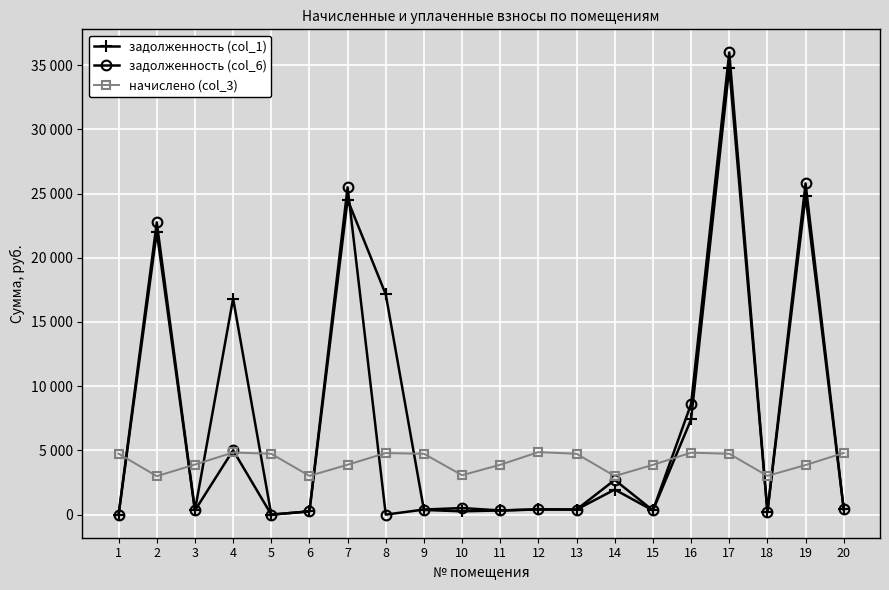

Reading right to left, what are all the values shown in this chart?

задолженность (col_1): 400.0	24816.2	225.4	34798.9	7408.8	322.9	1950.8	394.6	405.5	323.5	255.6	364.1	17141.1	24514.5	251.3	0.0	16822.6	324.8	22003.9	0.0
задолженность (col_6): 400.0	25781.1	223.3	35982.6	8614.3	322.9	2701.0	394.6	405.5	323.5	511.1	394.6	0.0	25485.1	251.3	0.0	5012.1	324.8	22752.4	3.4
начислено (col_3): 4800.1	3859.8	3015.6	4734.6	4822.0	3875.0	3001.0	4734.6	4865.8	3882.4	3066.6	4734.6	4792.9	3882.4	3015.6	4734.6	4836.6	3897.0	2993.8	4741.9